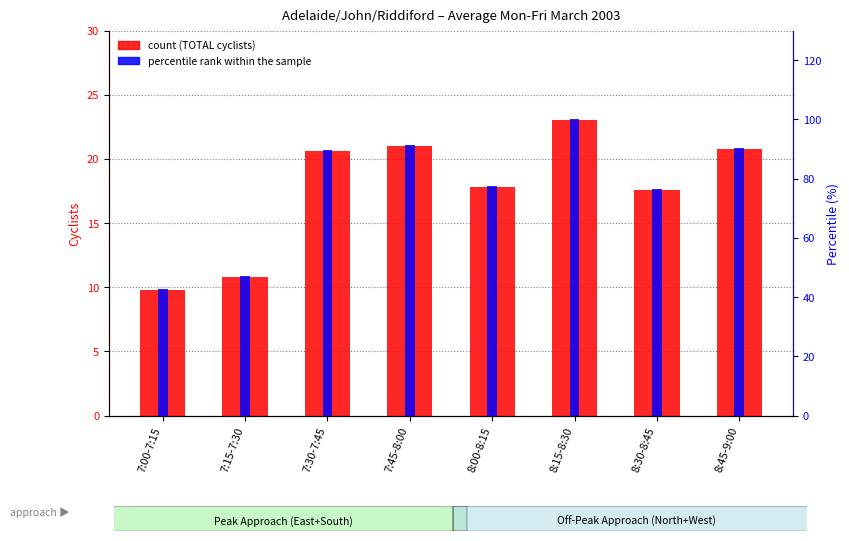

At which category is the sum across all series the highest?

8:15-8:30